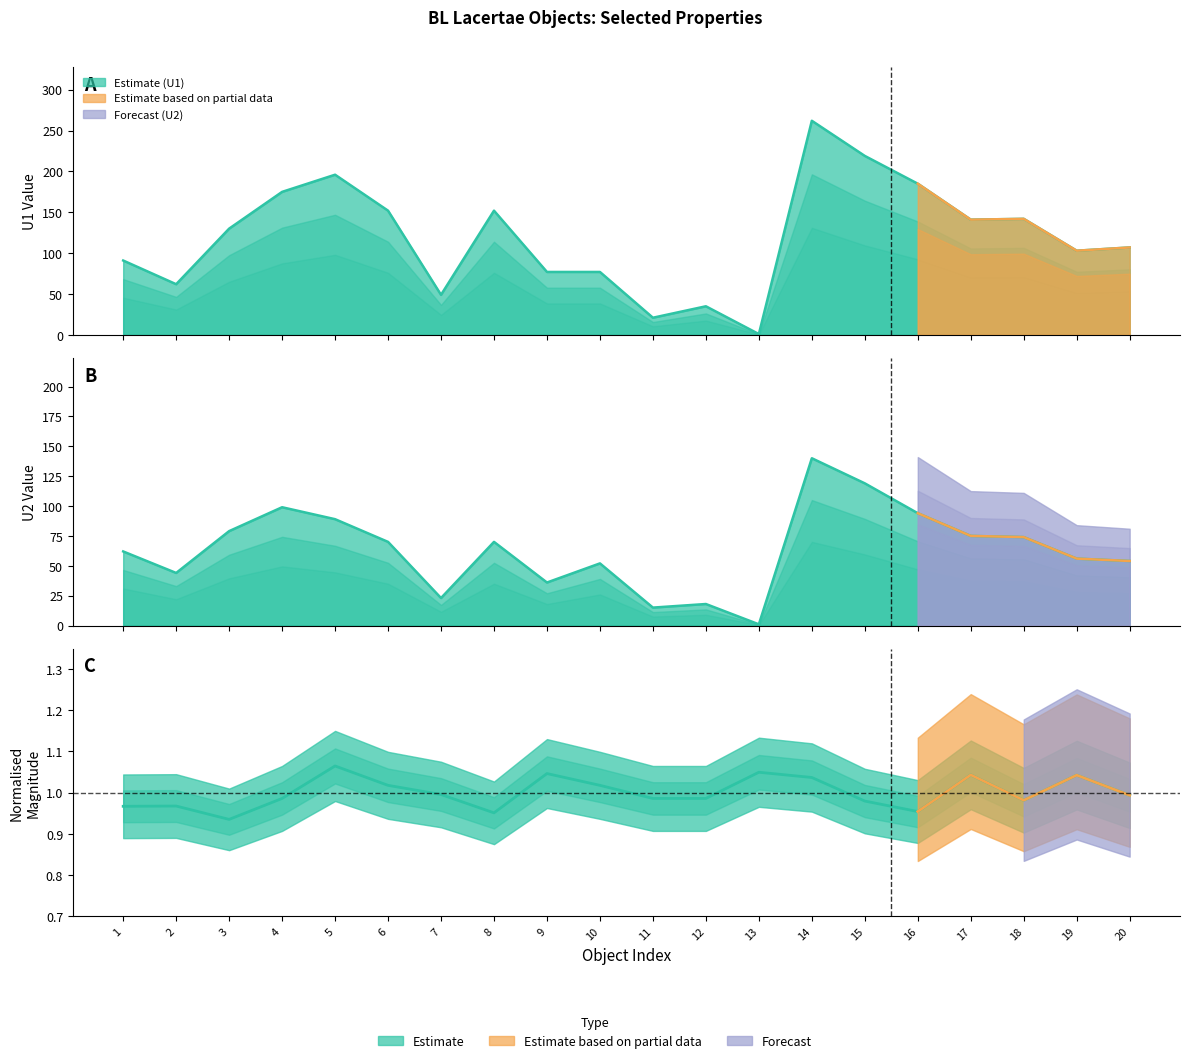

Reading left to right, transcribe all the data shown in this chart.

U1: 1=91.0	2=62.0	3=130.0	4=175.0	5=196.0	6=152.0	7=49.0	8=152.0	9=77.0	10=77.0	11=21.0	12=35.0	13=1.0	14=262.0	15=219.0	16=185.0	17=141.0	18=142.0	19=103.0	20=107.0
U2: 1=62.0	2=44.0	3=79.0	4=99.0	5=89.0	6=70.0	7=23.0	8=70.0	9=36.0	10=52.0	11=15.0	12=18.0	13=1.0	14=140.0	15=119.0	16=94.0	17=75.0	18=74.0	19=56.0	20=54.0
Estimate: 1=1.0	2=1.0	3=0.9	4=1.0	5=1.1	6=1.0	7=1.0	8=1.0	9=1.0	10=1.0	11=1.0	12=1.0	13=1.0	14=1.0	15=1.0	16=1.0	17=1.0	18=1.0	19=1.0	20=1.0